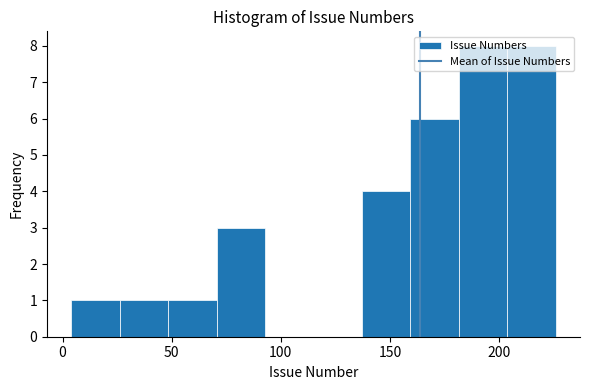

What is the height of the bar covering 205 to 225 on the x-axis? Neither the bar edges nor the heights are printed on the chart, so give them approximately, as read against the axes.

8